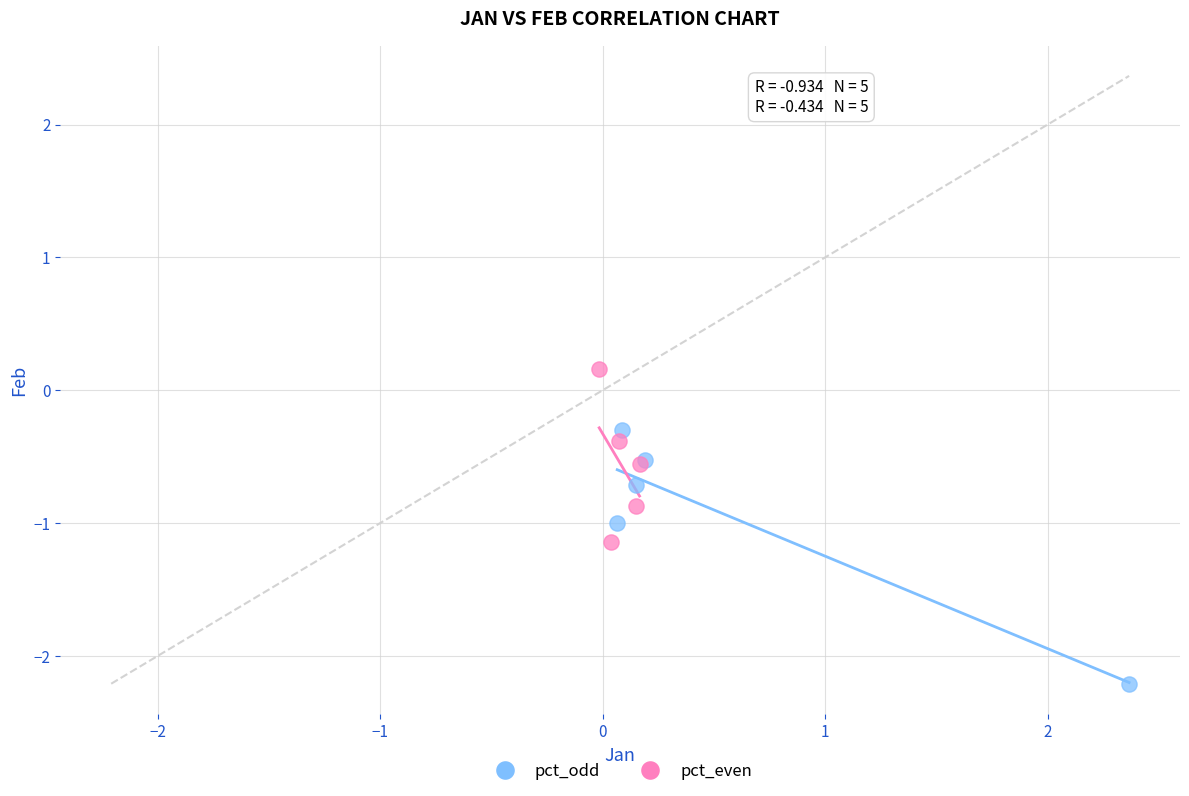

Which series contains the lowest Y value?

pct_odd